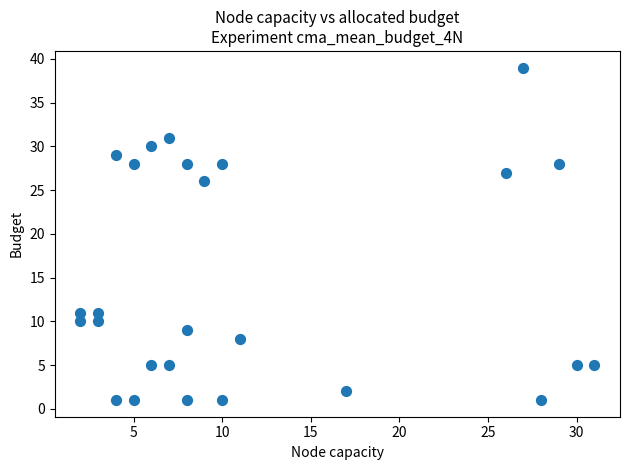

What is the range of Y values (max minus min)?

38